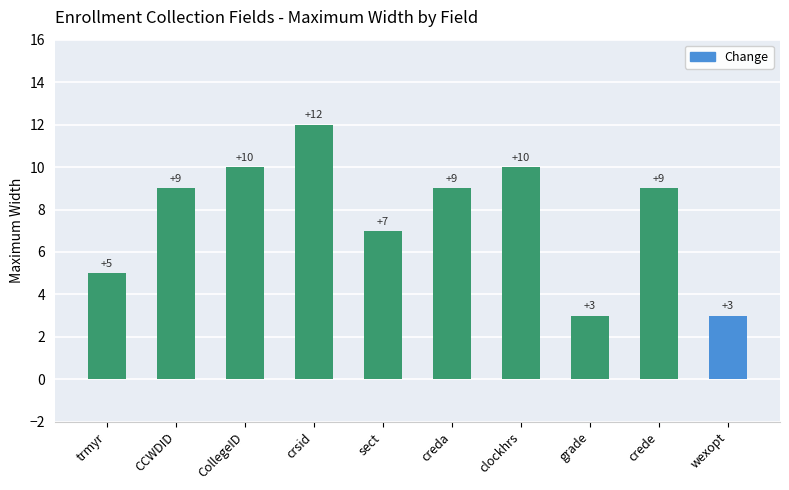

The value at crsid is 12. True or false?

True